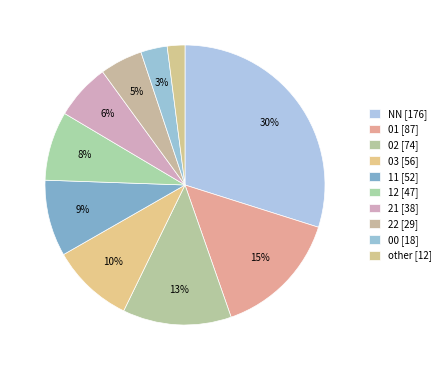

What is the largest slice in the pie chart?

NN